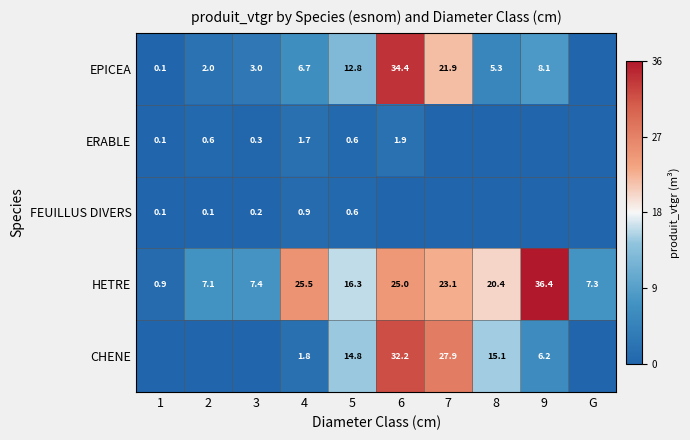

Which has a higher value, 6 or 2?

6